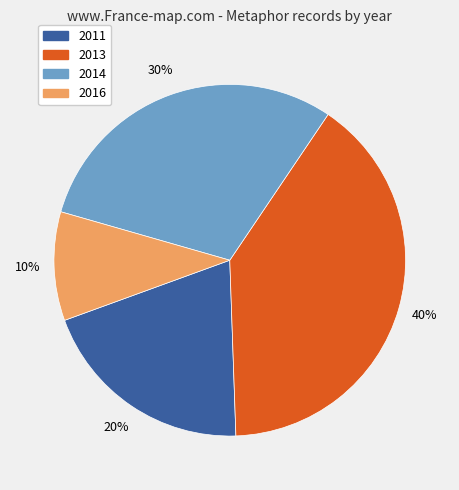

To the nearest percent, what is the difference between the largest and smallest slice percentages?

30%